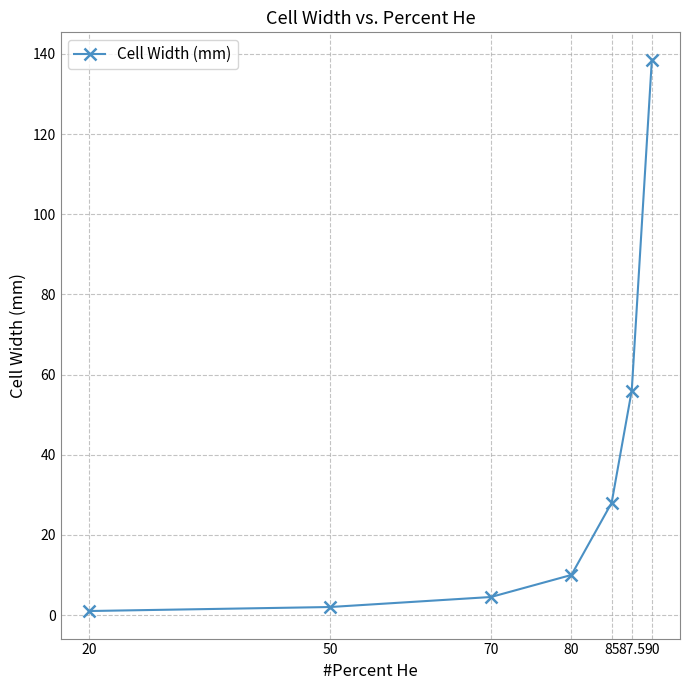

Reading left to right, list all the values displayed in this chart.

1.0	2.0	4.5	10.0	28.0	56.0	138.5